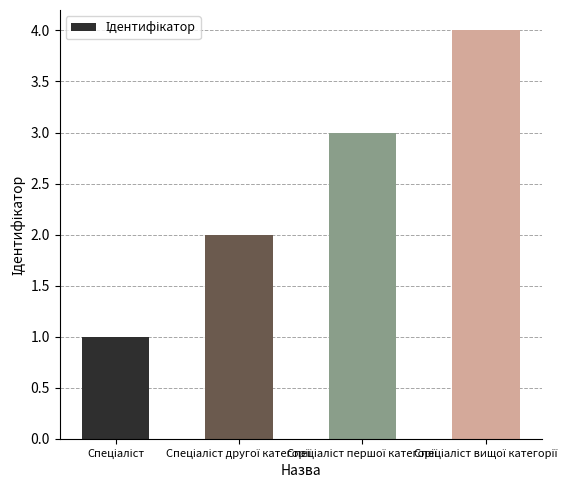

Reading left to right, list all the values displayed in this chart.

1	2	3	4